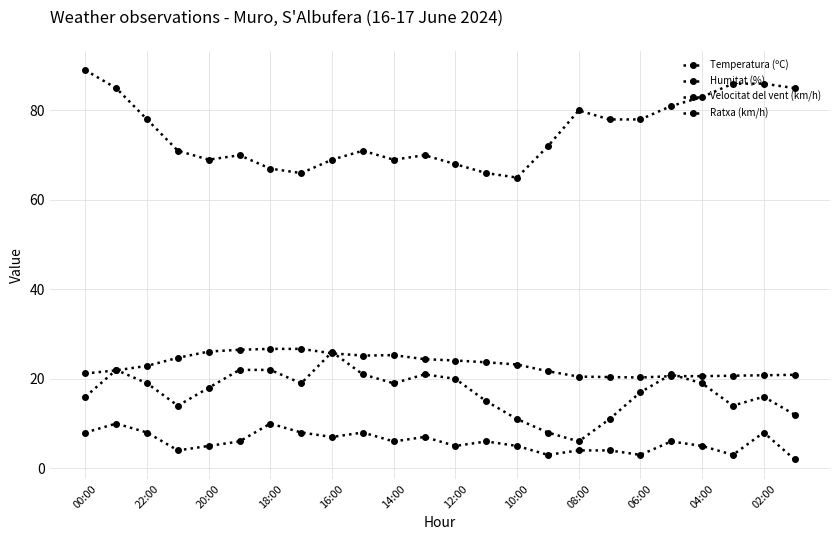

How many lines are shown in the chart?

4